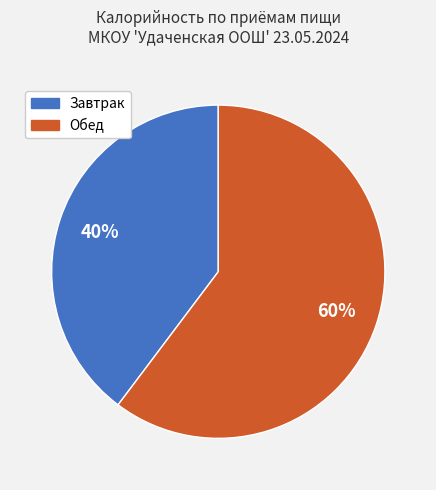

To the nearest percent, what is the average slice percentage?

50%